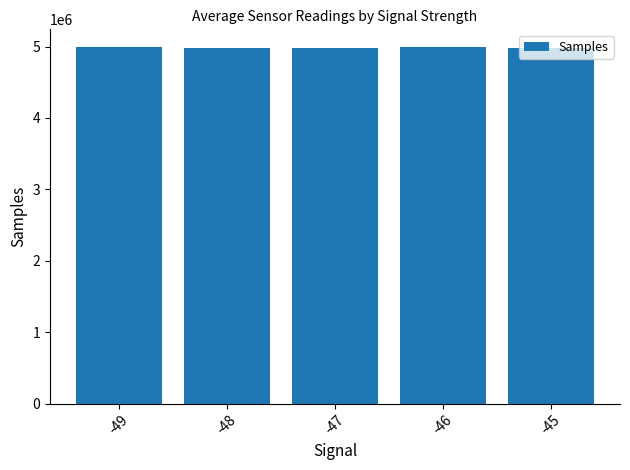

What is the value of the 4th bar from the left?

4987035.4